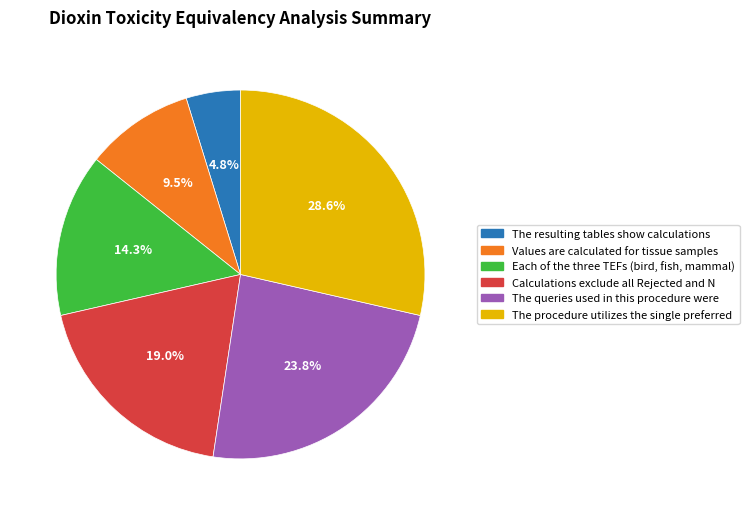

Count the number of slices in the pie.

6